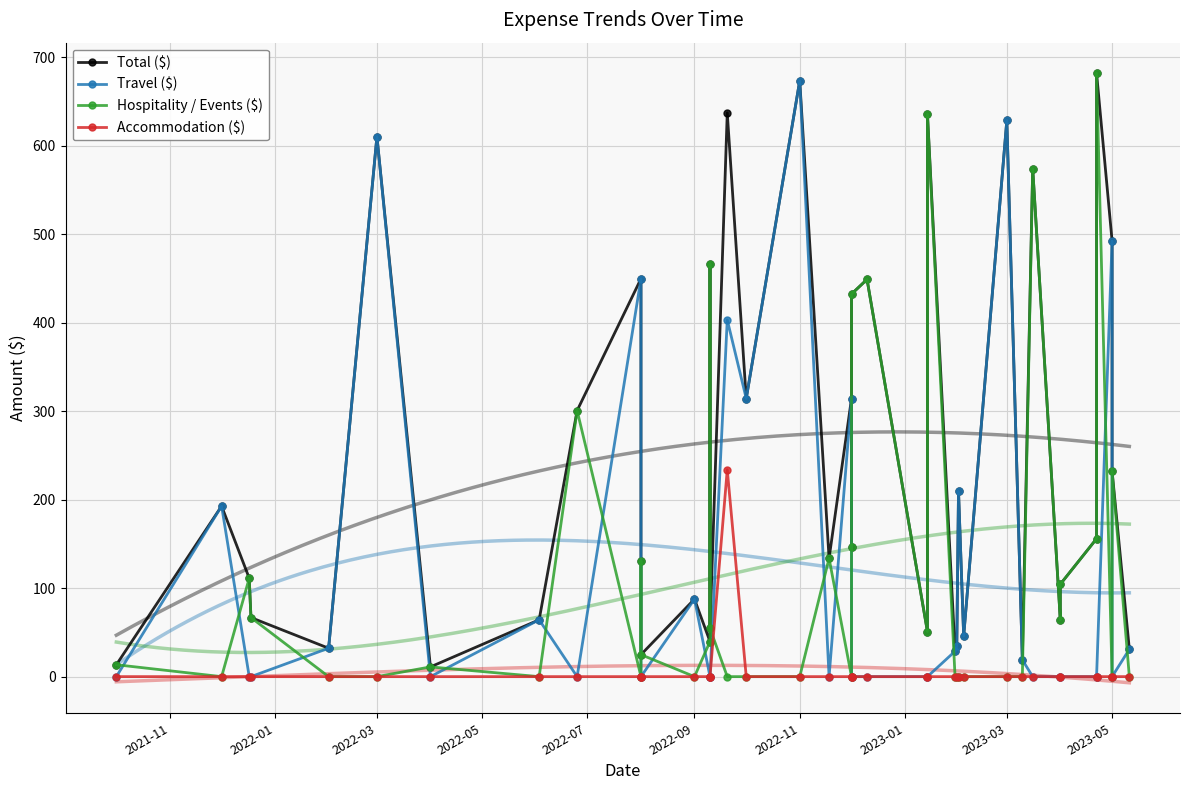

Is the value of Travel ($) at 2023-01 greater than the value of Total ($) at 2023-01?

No